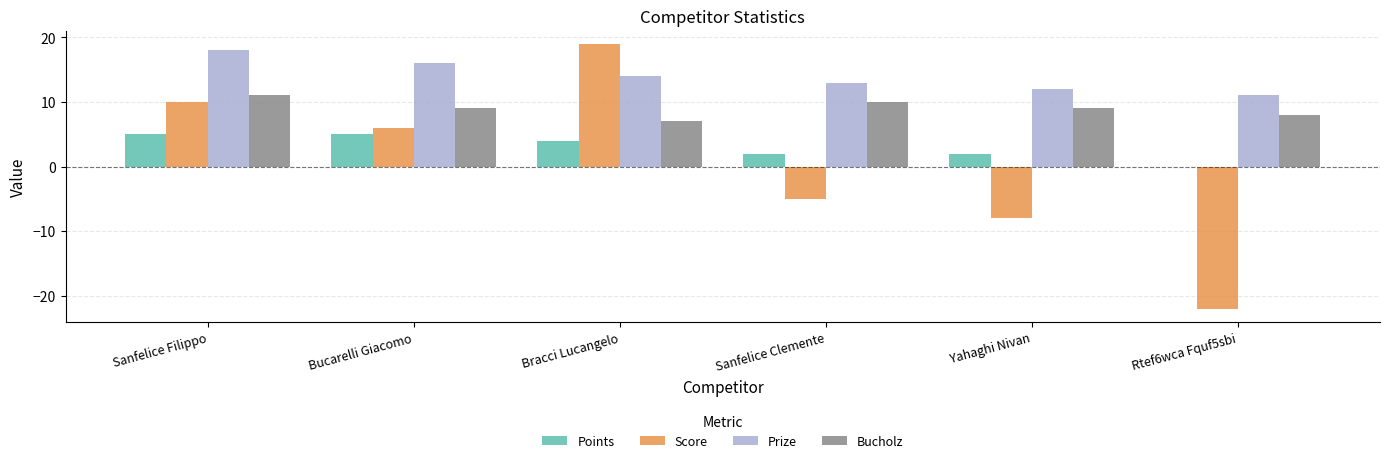

What is the total value across all series at Rtef6wca Fquf5sbi?

-3